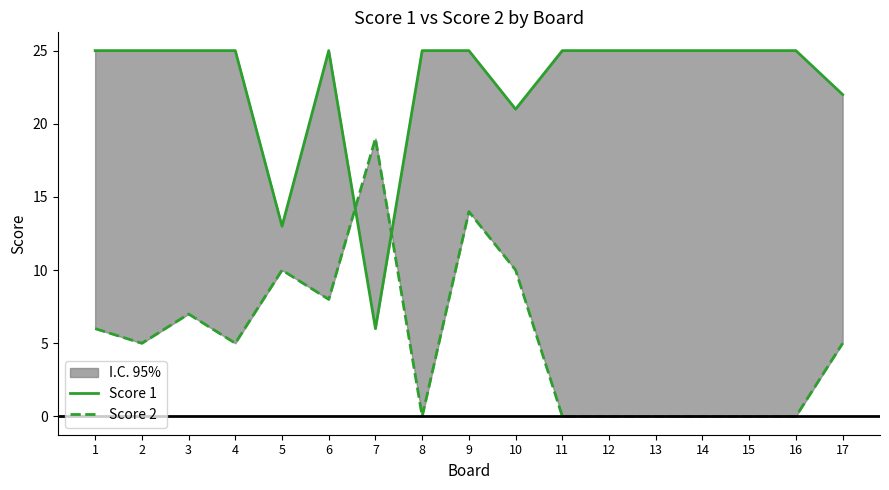

At which category is the sum across all series the highest?

9